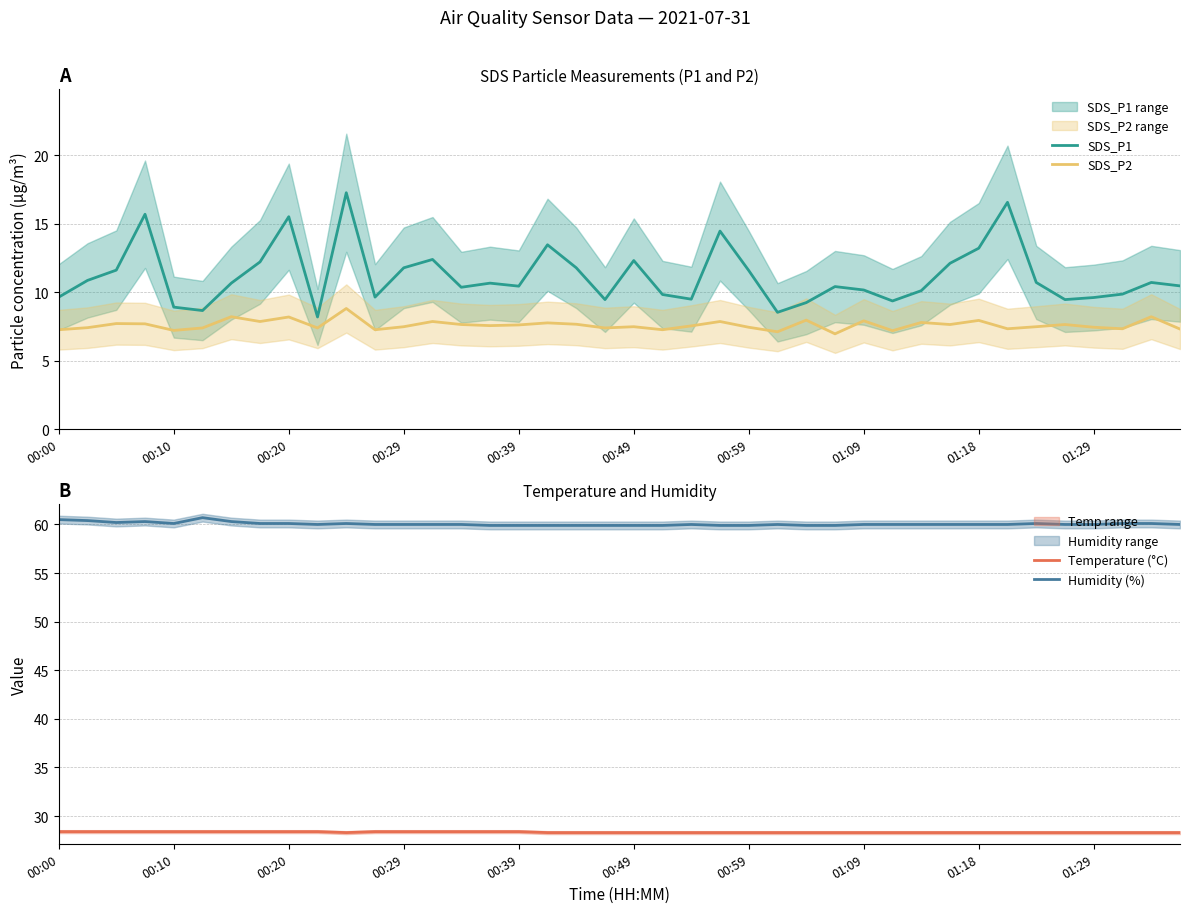

What is the maximum value for Temperature (°C)?

28.4